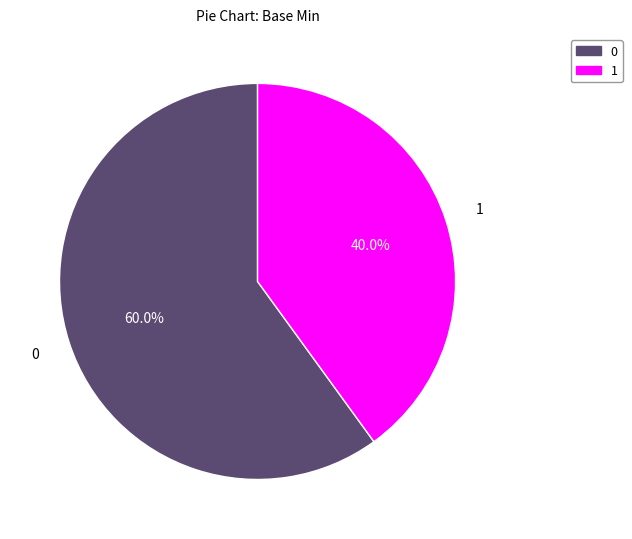

Count the number of slices in the pie.

2